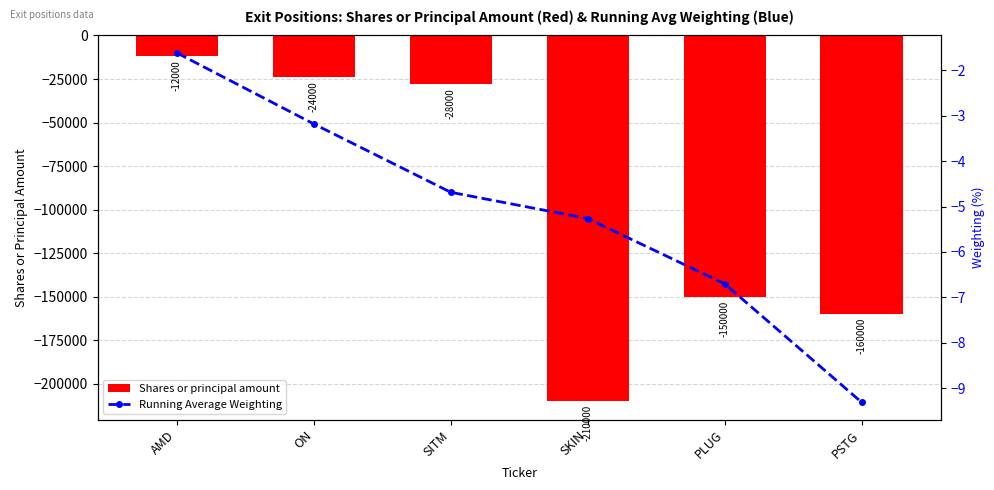

What is the difference between the Shares or principal amount values at ON and SKIN?

186000